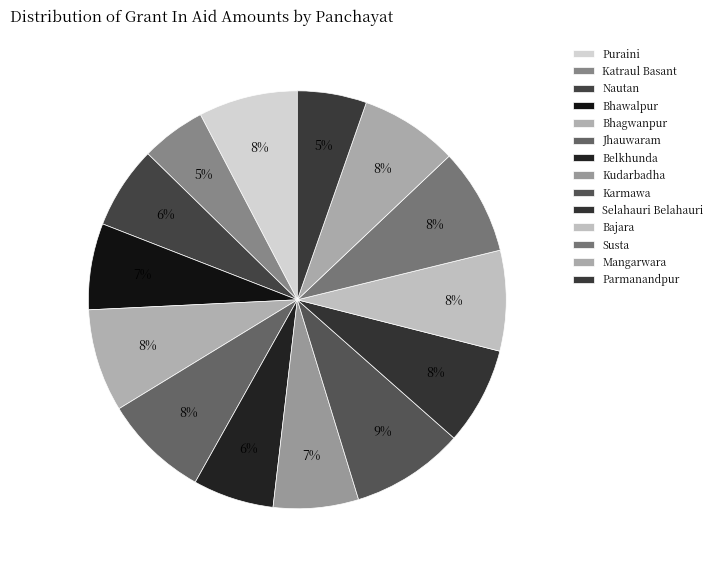

To the nearest percent, what portion does Susta represent?

8%